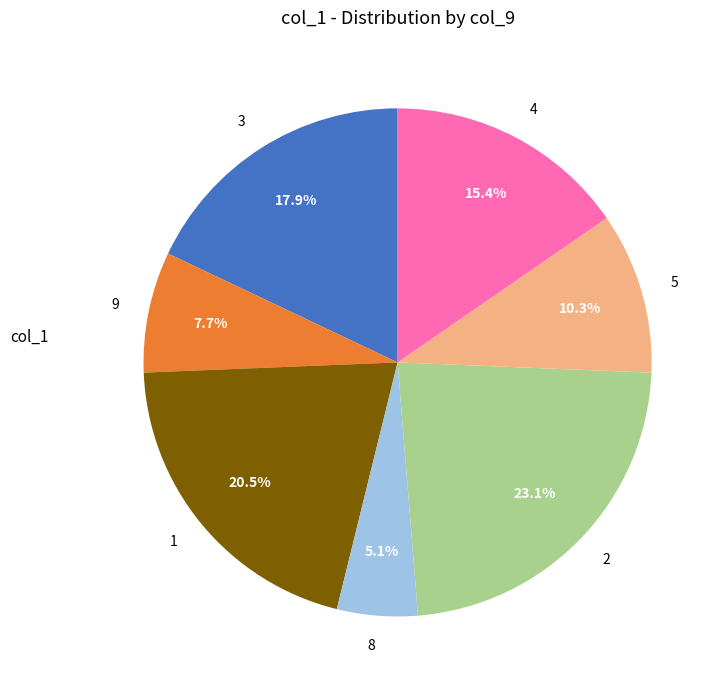

Which category has the smallest portion of the pie?

8